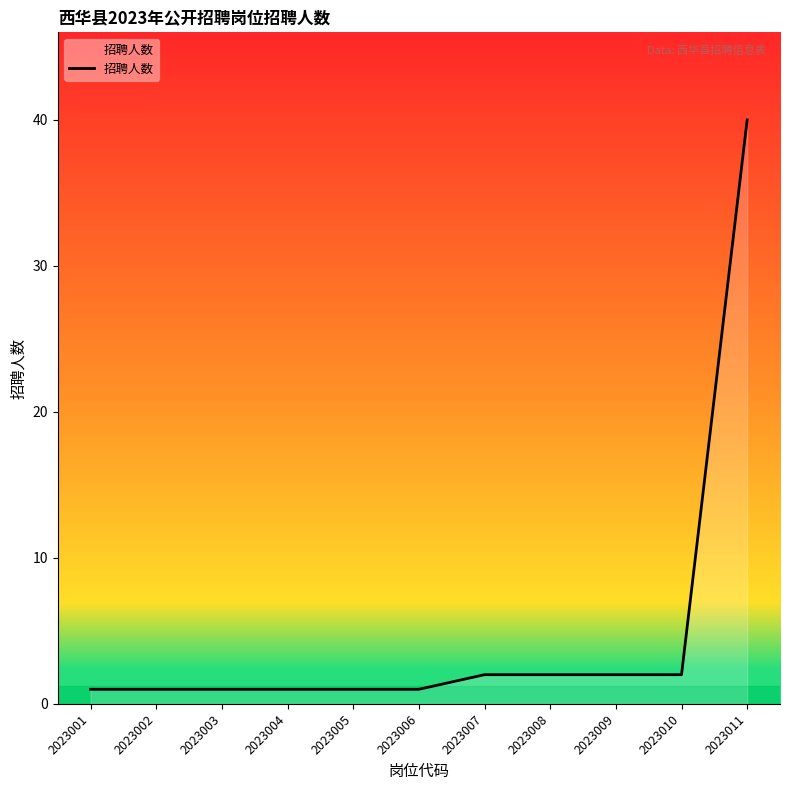

Between 2023009 and 2023004, which is larger?

2023009